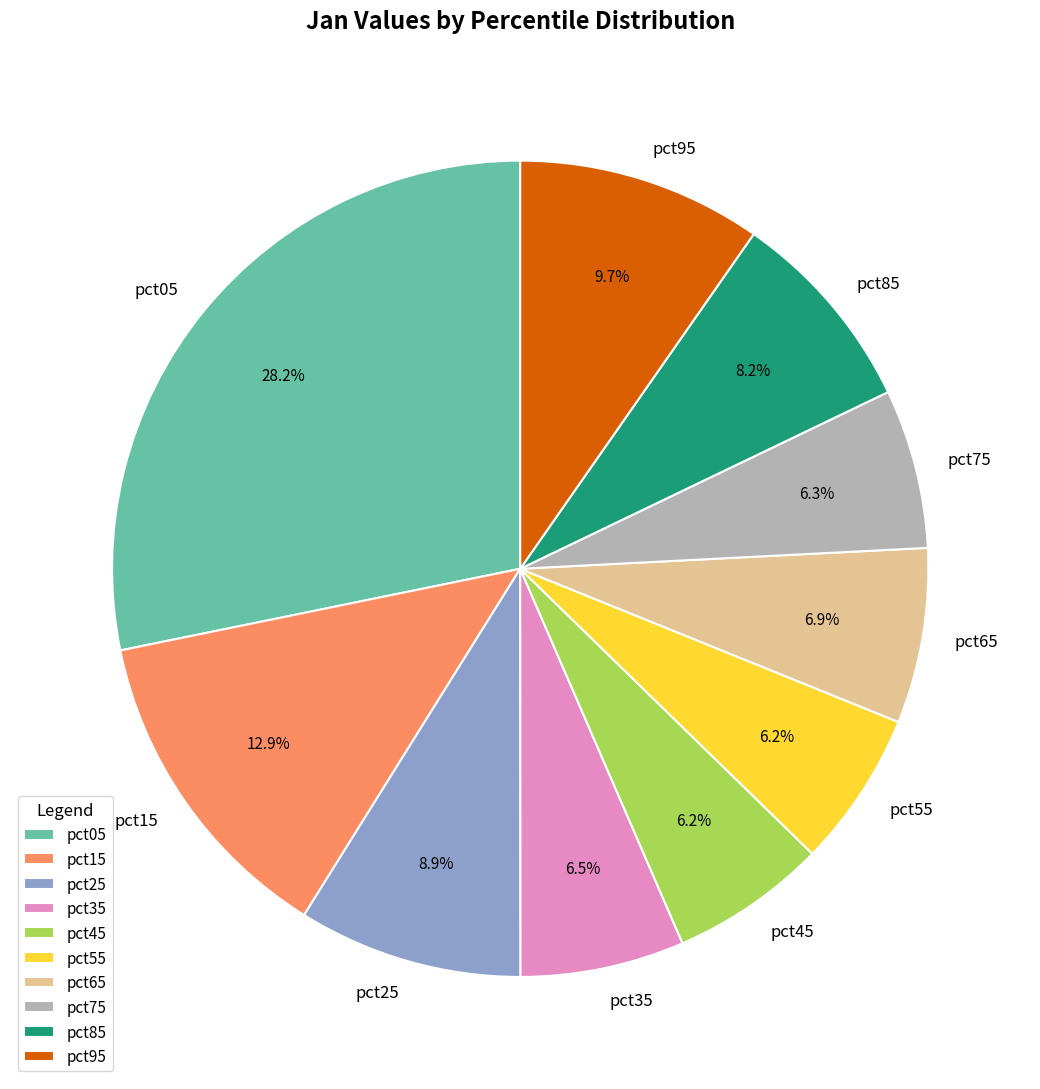

Do pct15 and pct65 together represent more than half of the pie?

No